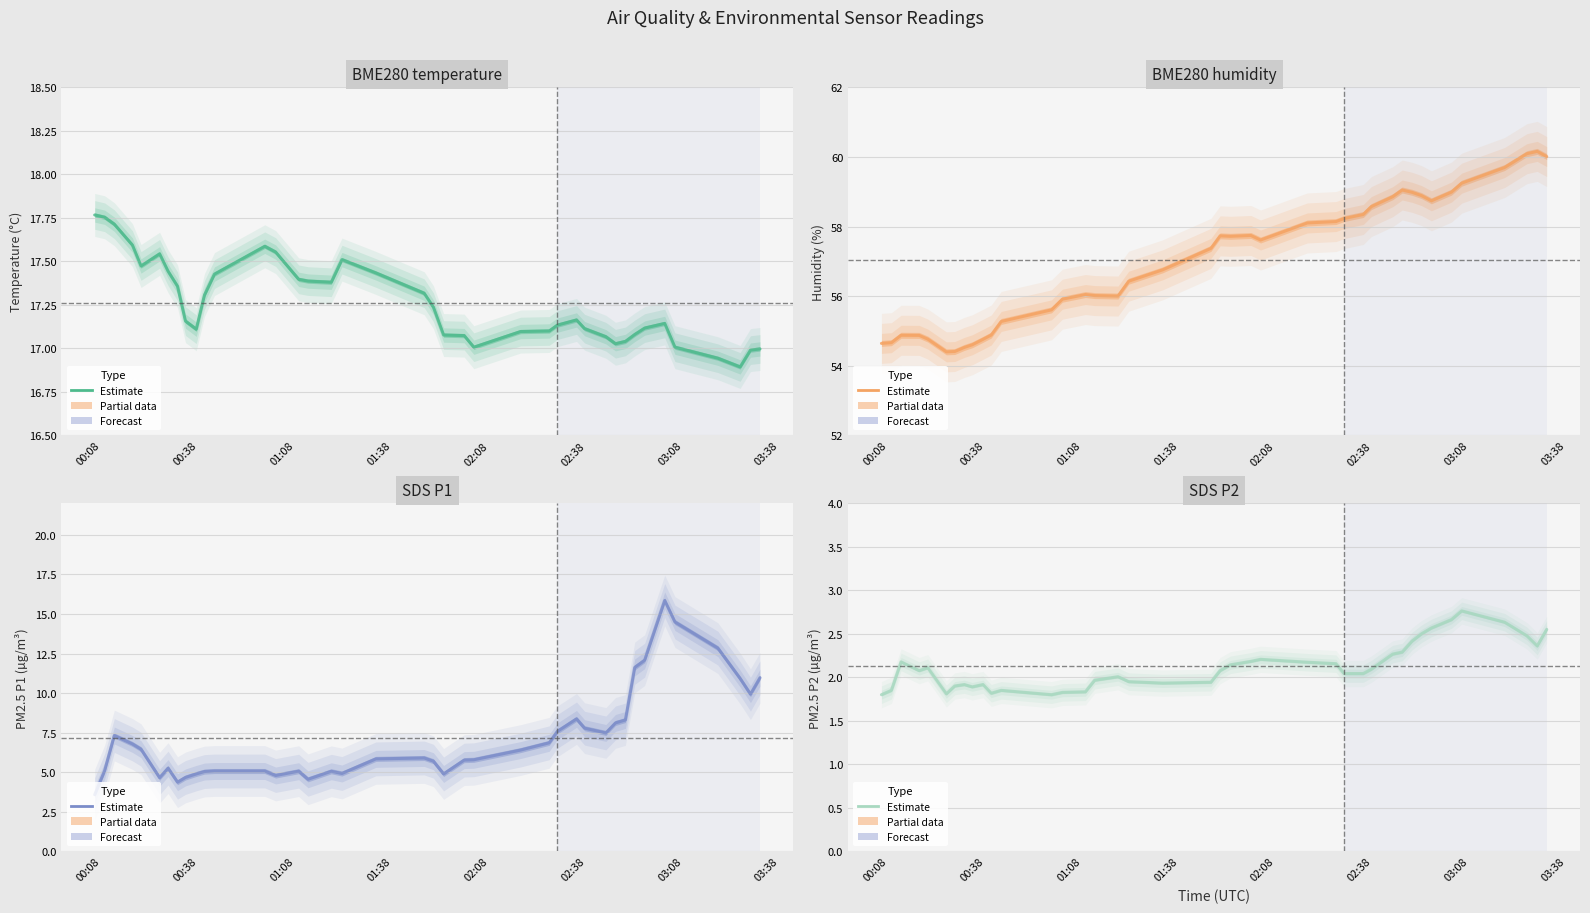

What position from the right is 00:08?

40